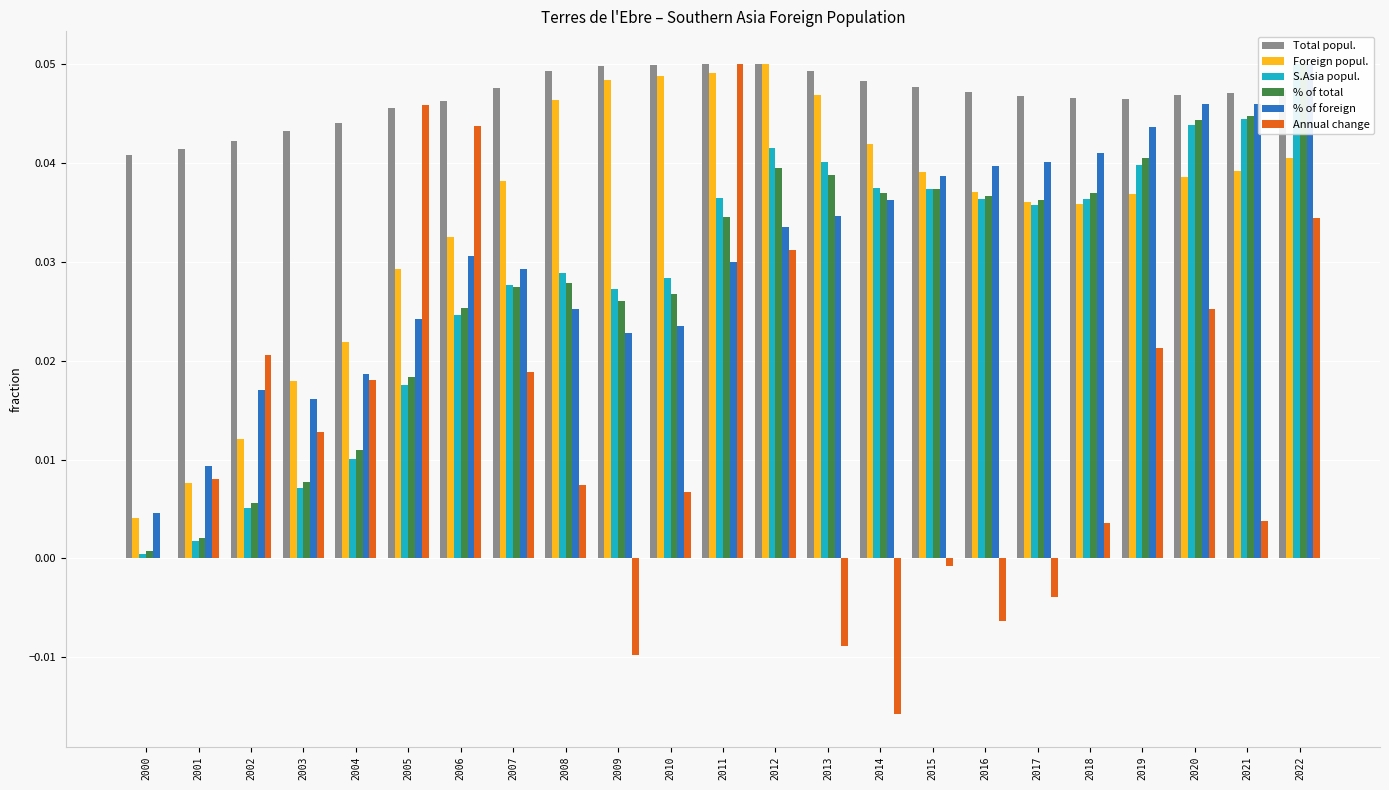

The Foreign popul. series shows 0.0 at 2008. True or false?

True